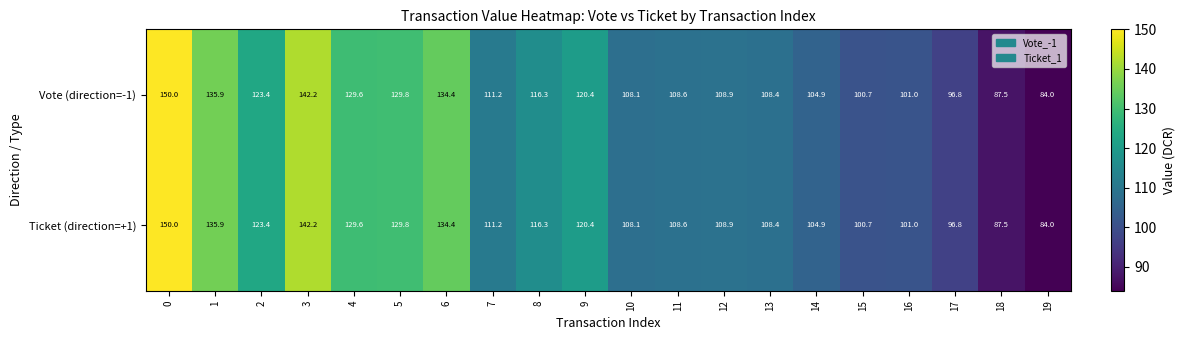

At which label is Ticket (direction=+1) closest to 117?

8